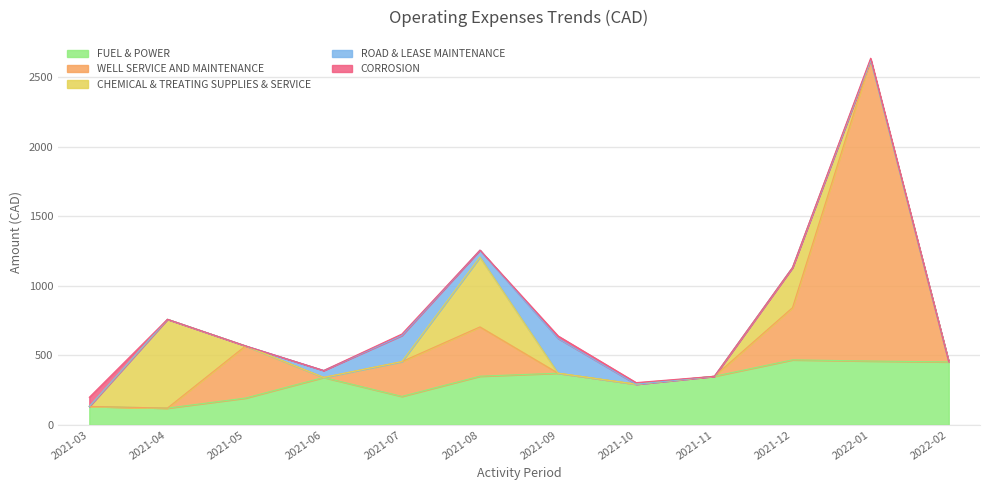

True or false: CORROSION and FUEL & POWER cross at least once.

False